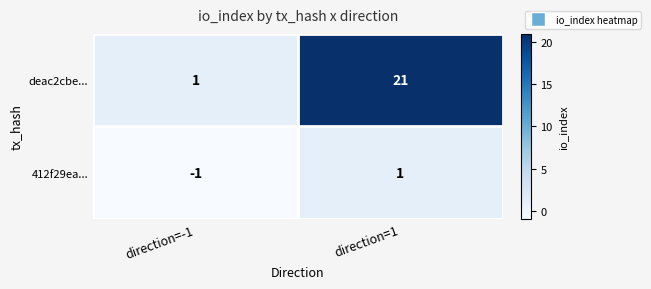

What is the total value across all series at direction=1?

22